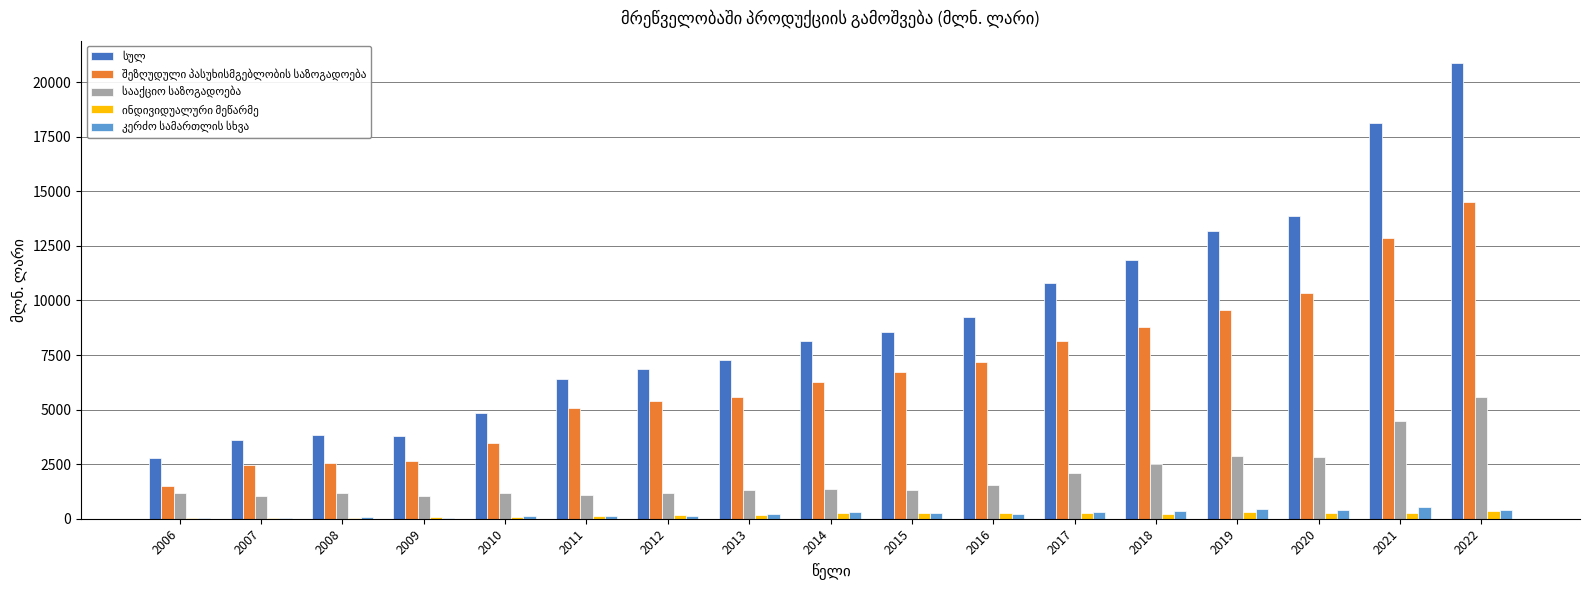

At which category does the chart reach its peak across all series?

2022